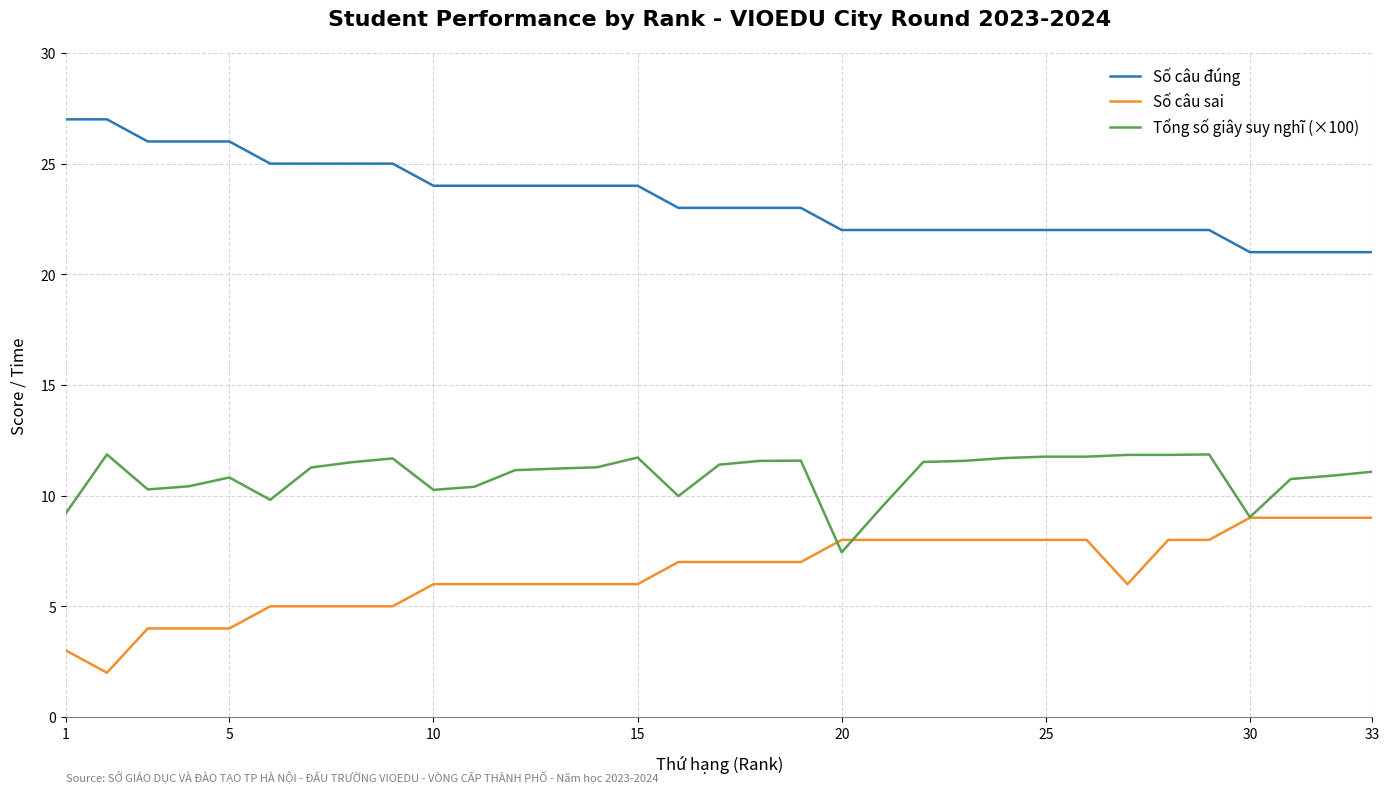

True or false: Tổng số giây suy nghĩ (×100) and Số câu đúng cross at least once.

False